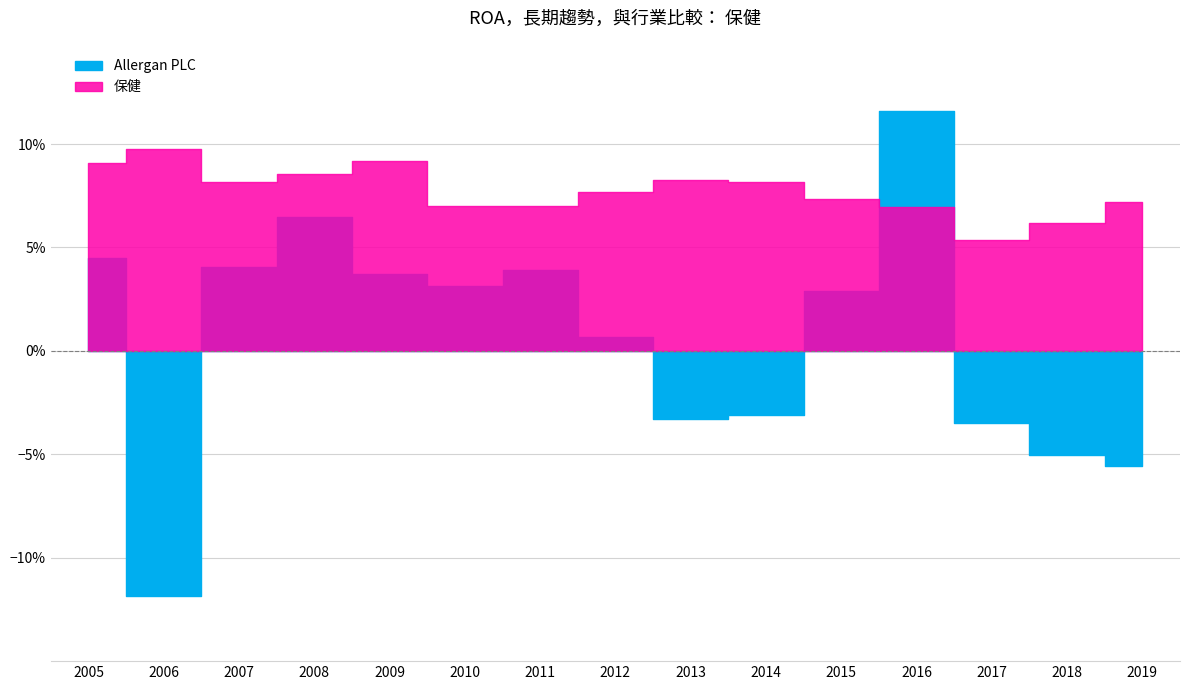

Rank the categories by 保健 value from highest to lowest.

2006, 2009, 2005, 2008, 2013, 2007, 2014, 2012, 2015, 2019, 2011, 2010, 2016, 2018, 2017